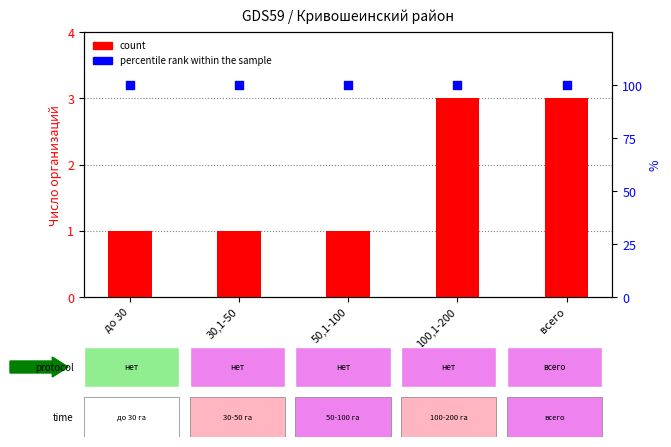

Which series has the widest spread of Y values?

count